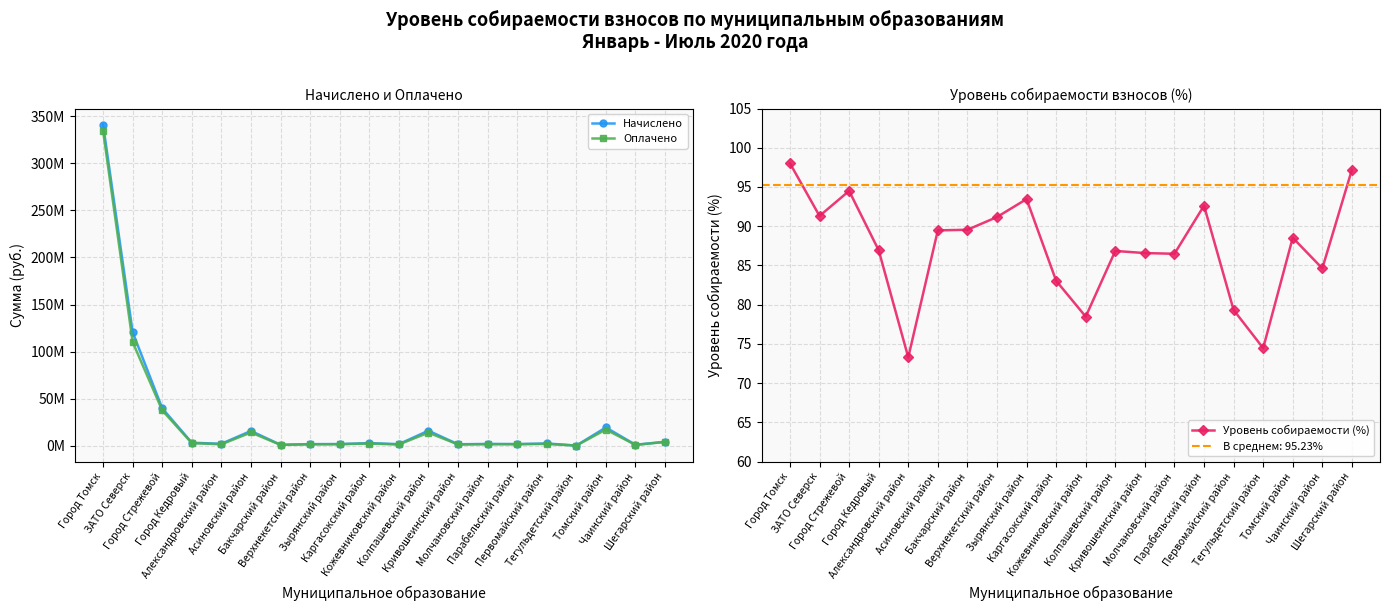

At which category does Уровень собираемости (%) reach its first local peak?

Город Стрежевой